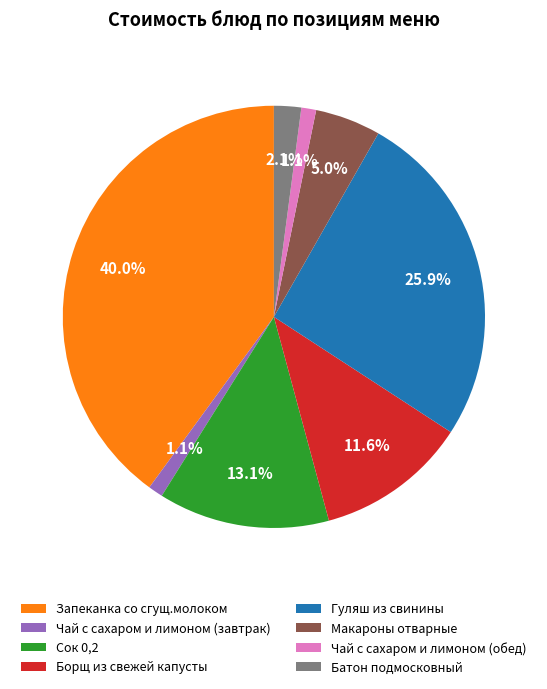

To the nearest percent, what portion does Запеканка со сгущ.молоком represent?

40%